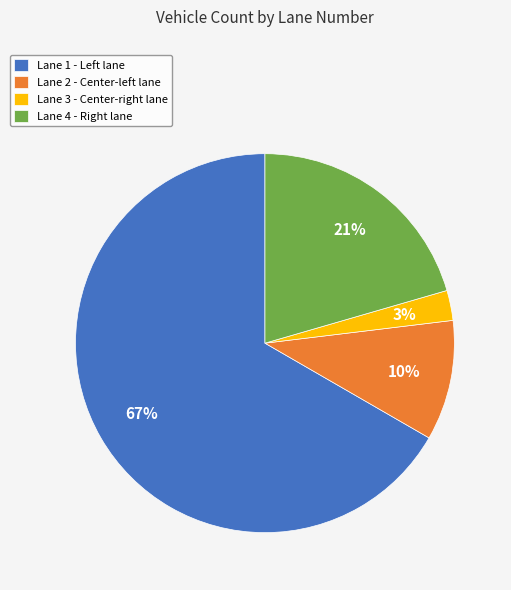

How many segments does this pie chart have?

4